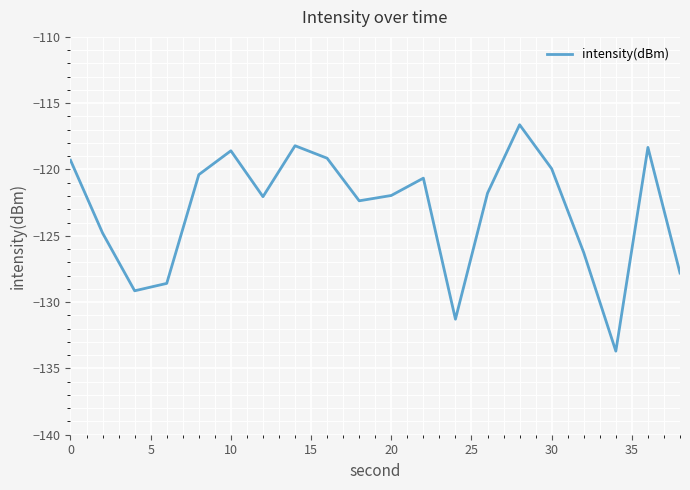

What is the smallest value displayed?

-133.7